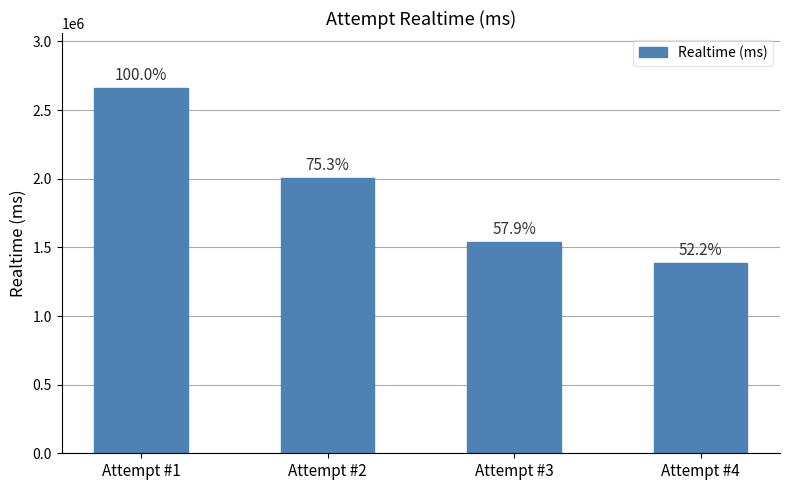

The value at Attempt #4 is 320843. True or false?

False